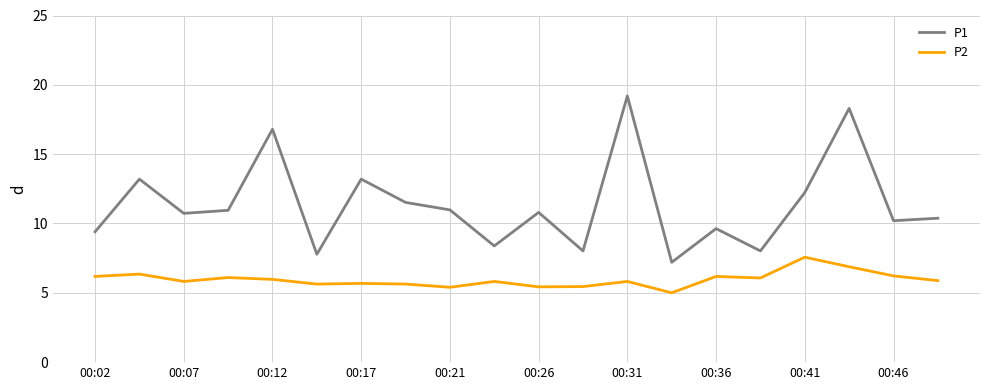

What is the smallest value displayed?

5.0